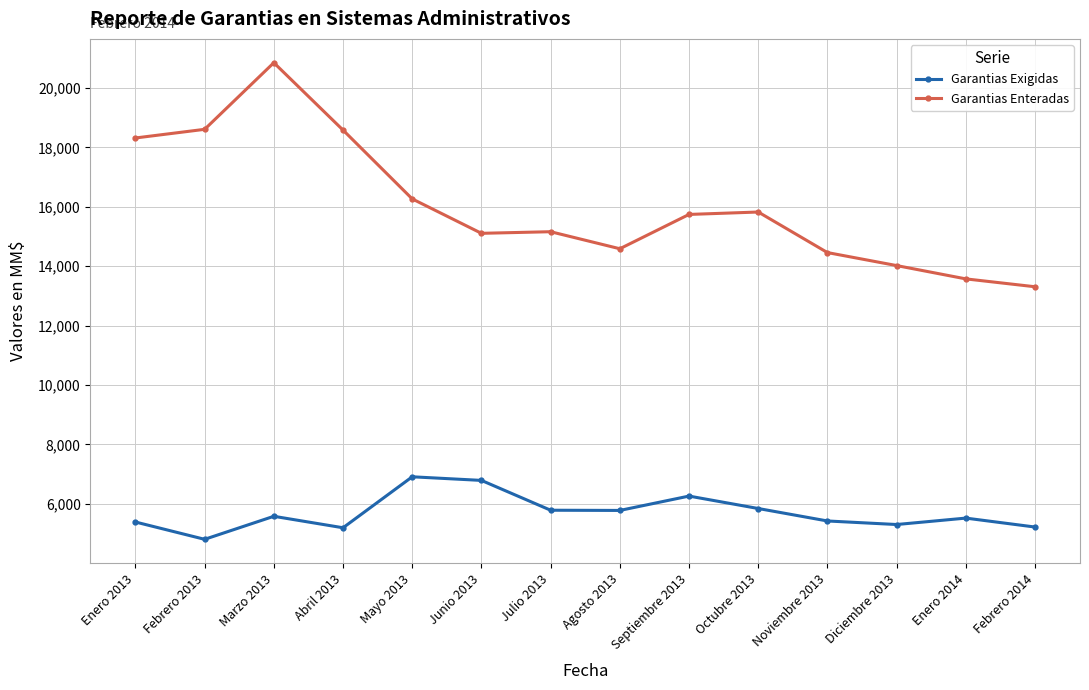

What is the label of the 10th point from the right?

Mayo 2013